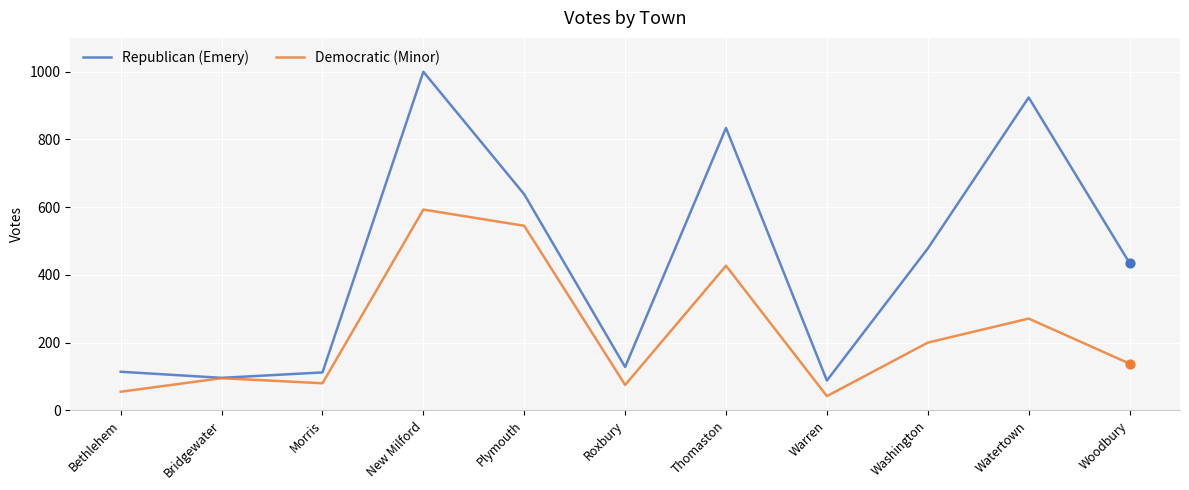

What is the difference between the highest and lowest values at New Milford?

407